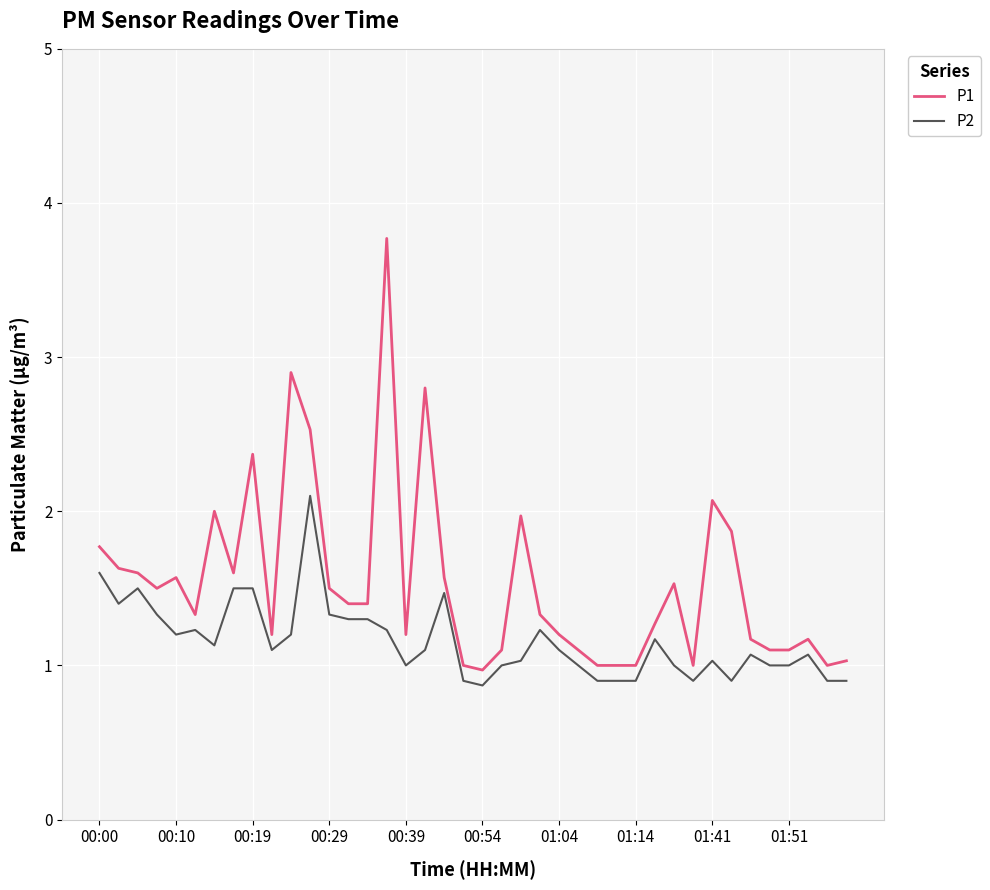

What is the difference between the maximum and minimum values in the P2 series?

1.2